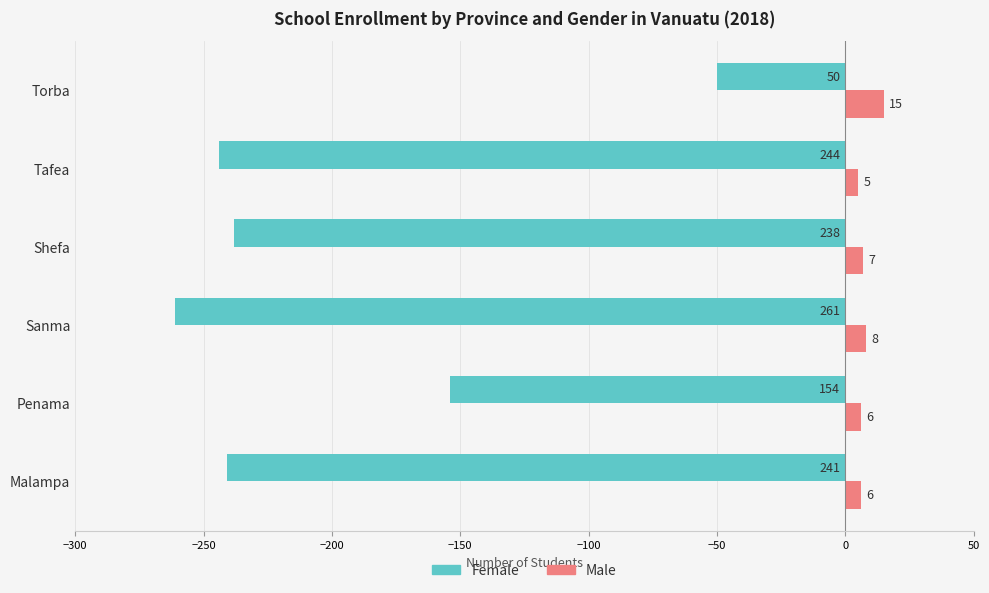

Rank the categories by Female value from lowest to highest.

Sanma, Tafea, Malampa, Shefa, Penama, Torba